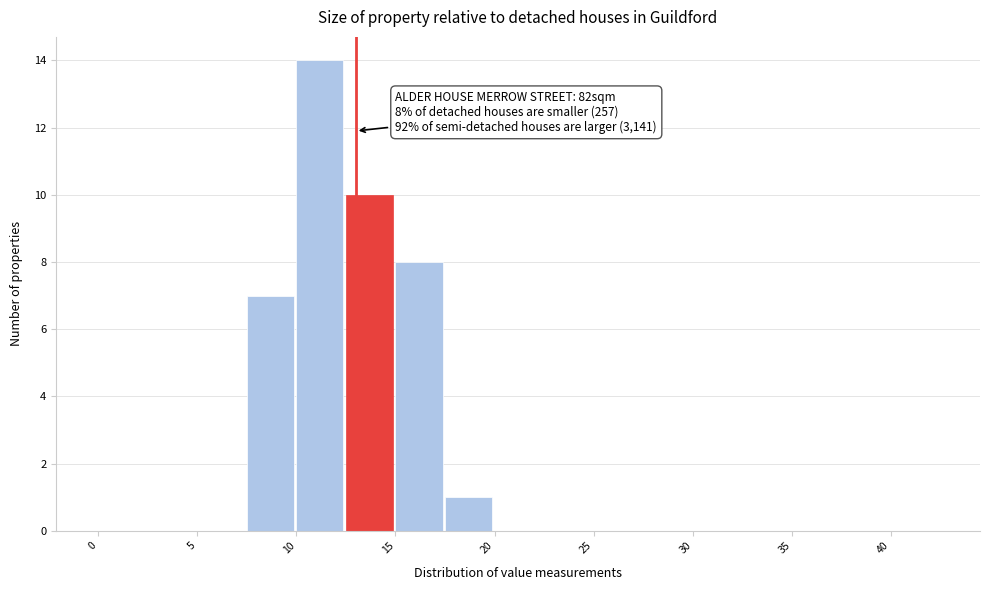

Which range on the x-axis has the tallest bar?

10.0 to 12.5